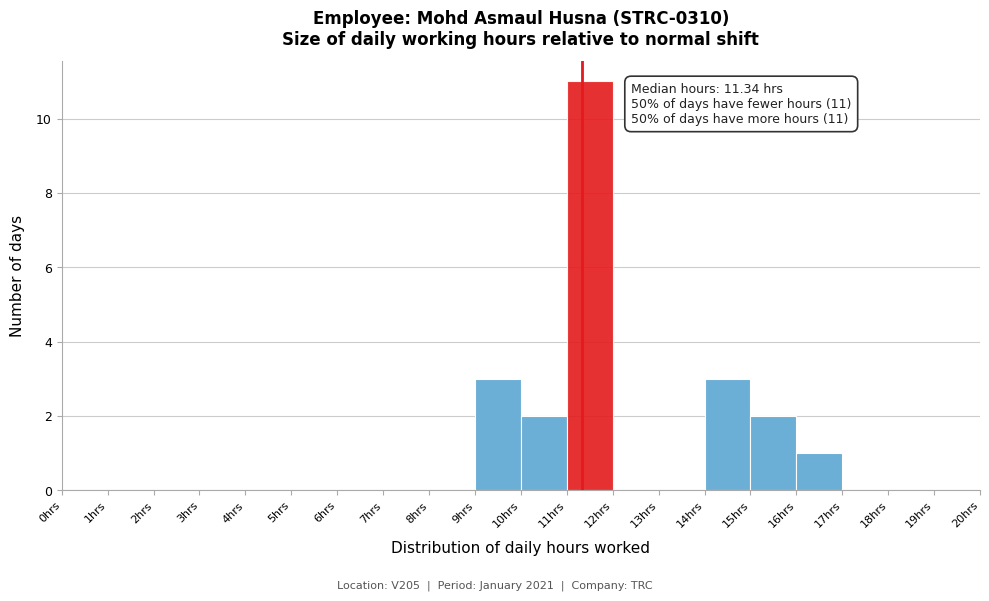

Over which range of the x-axis is the bar tallest?

11 to 12